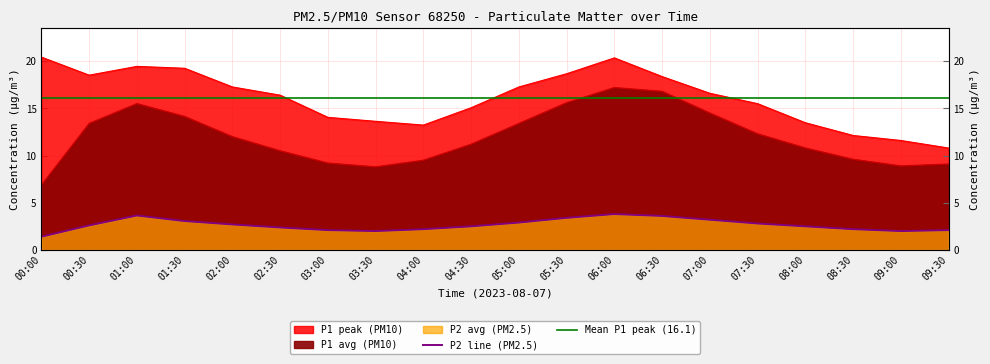

Where is P1 nearest to the value 12?

02:00